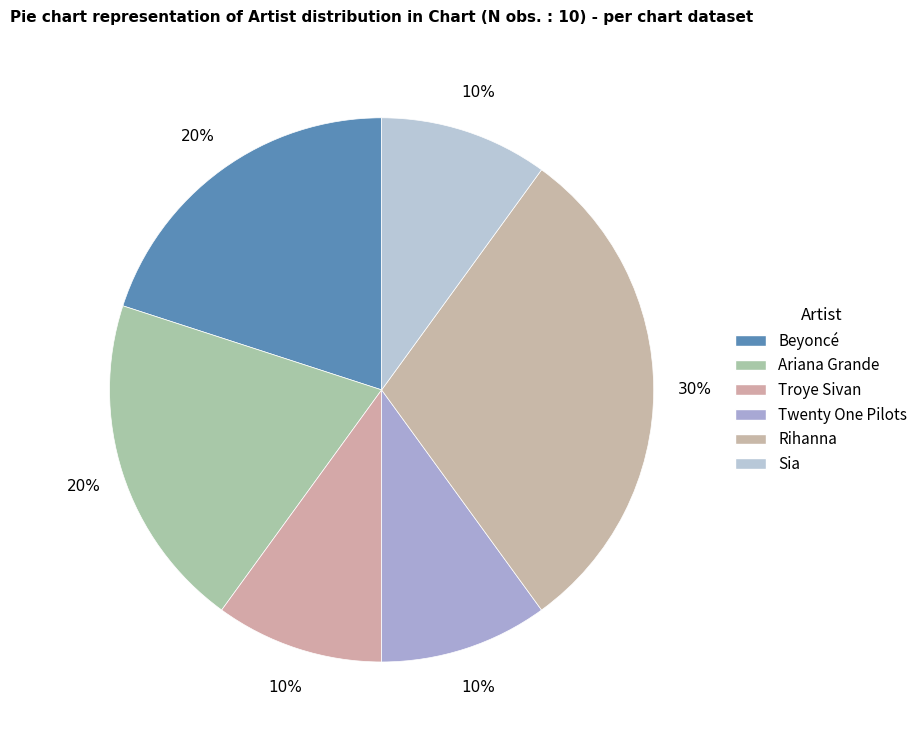

What percentage is the Troye Sivan slice, to the nearest percent?

10%